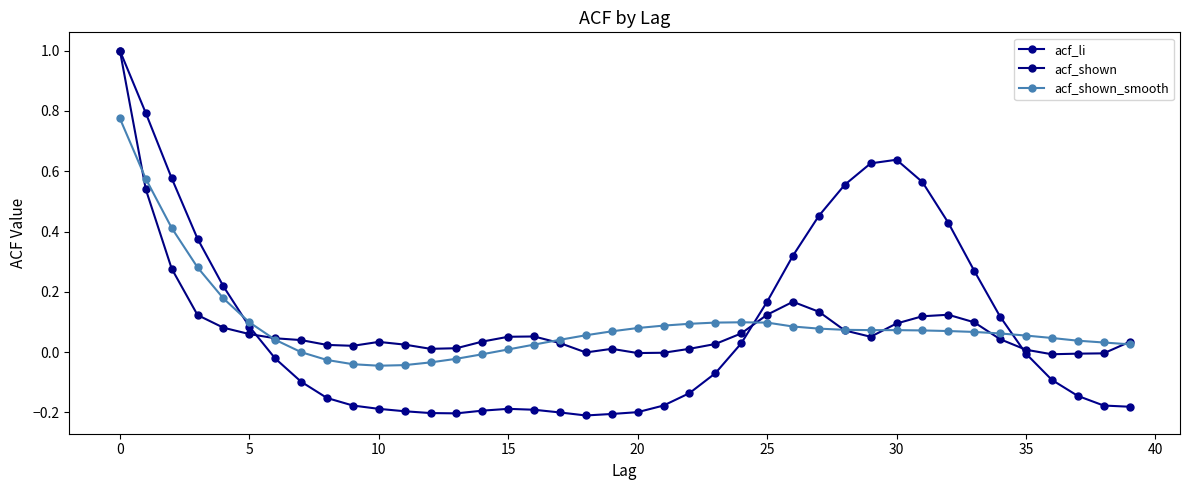

After their last crossing, which series has the higher values: acf_li or acf_shown?

acf_shown